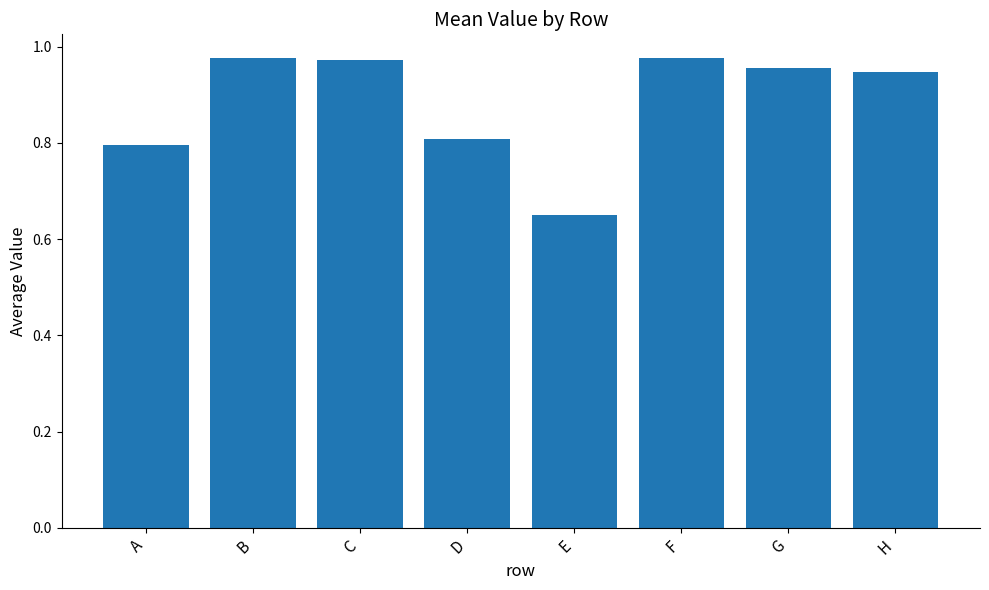

Which label corresponds to the smallest value in the chart?

E